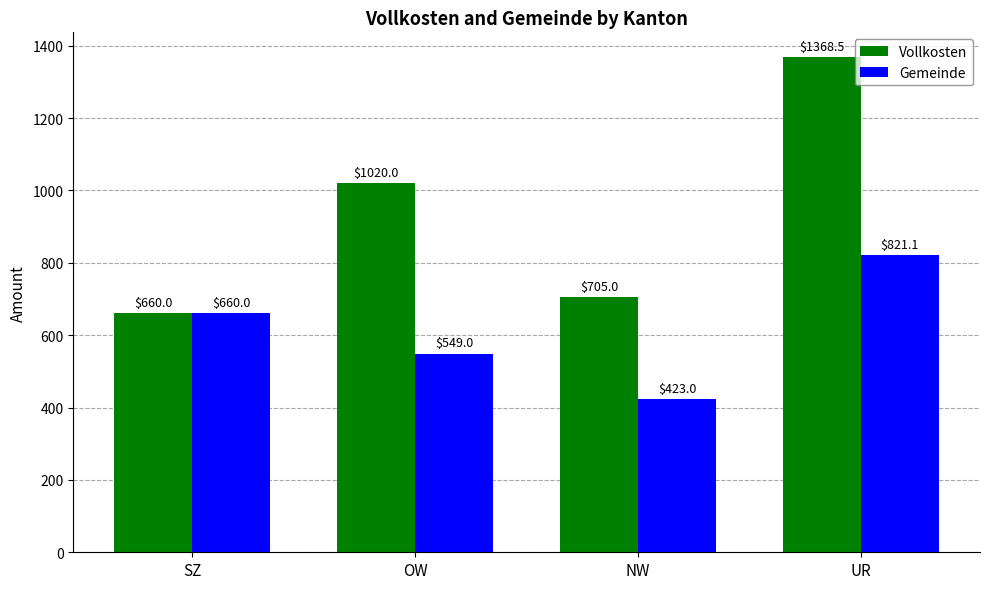

Rank the categories by Gemeinde value from lowest to highest.

NW, OW, SZ, UR